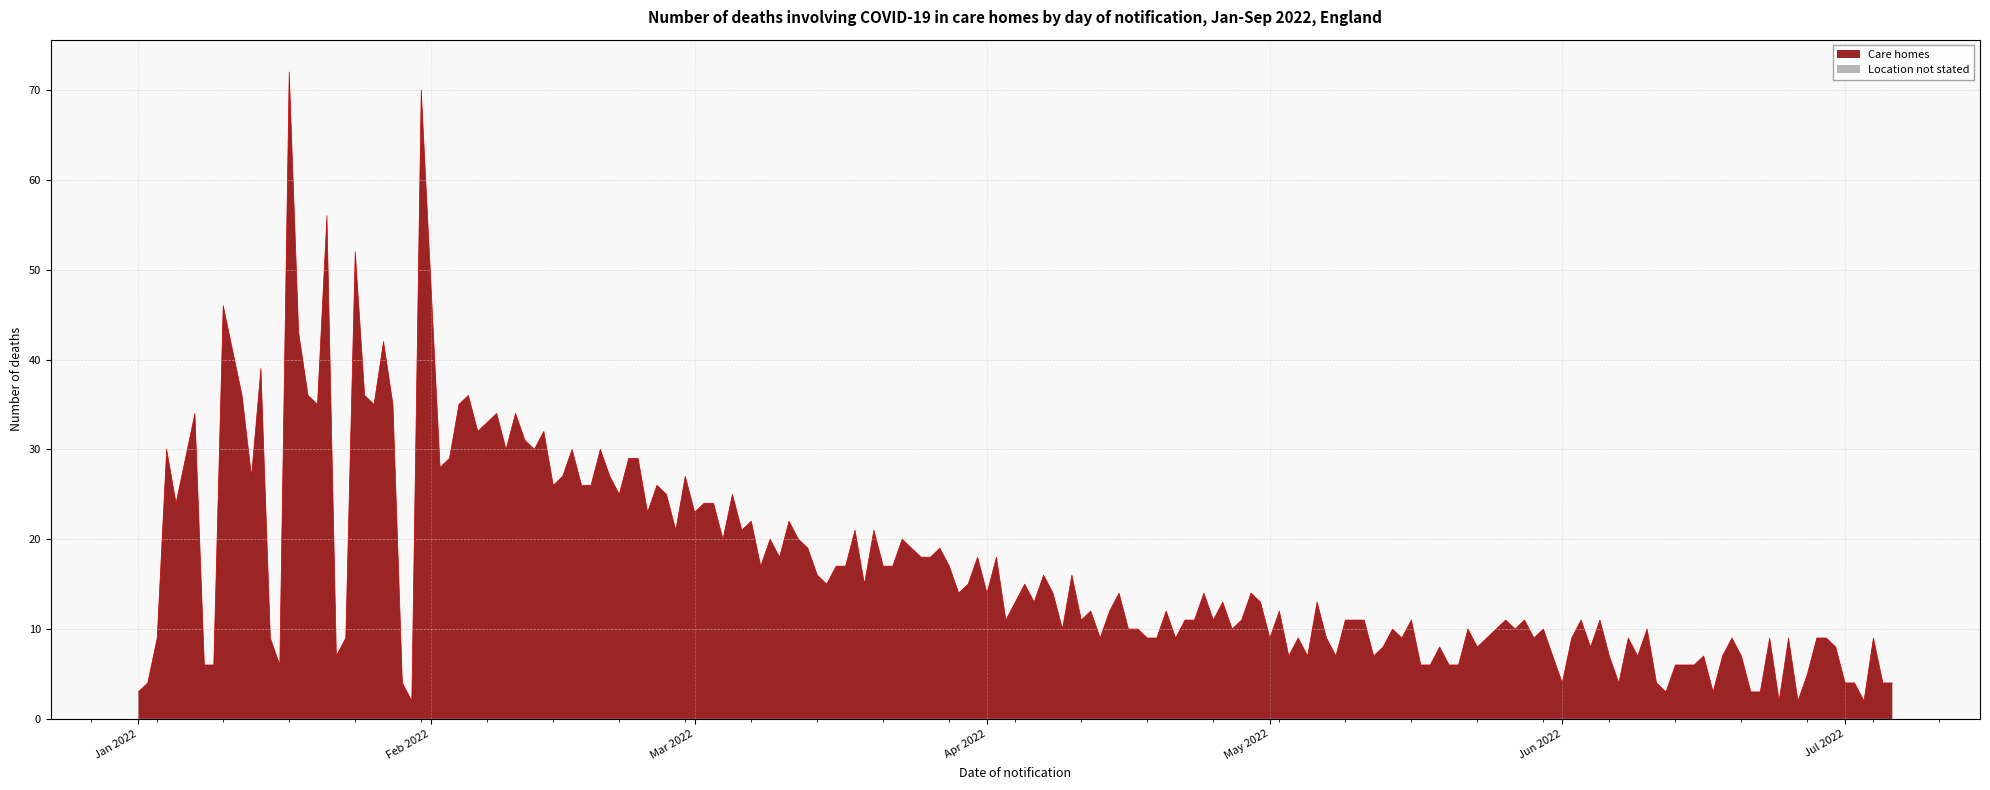

True or false: Care homes and Location not stated cross at least once.

False